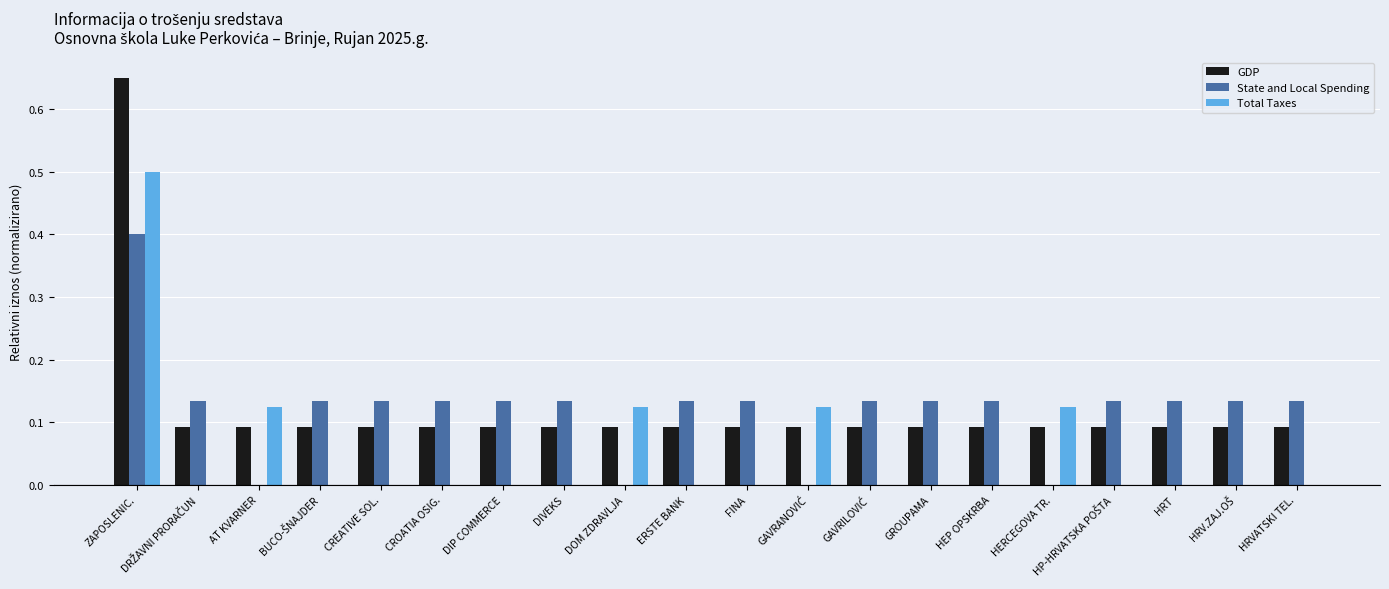

What is the sum of the State and Local Spending values at HEP OPSKRBA and DIP COMMERCE?

0.3